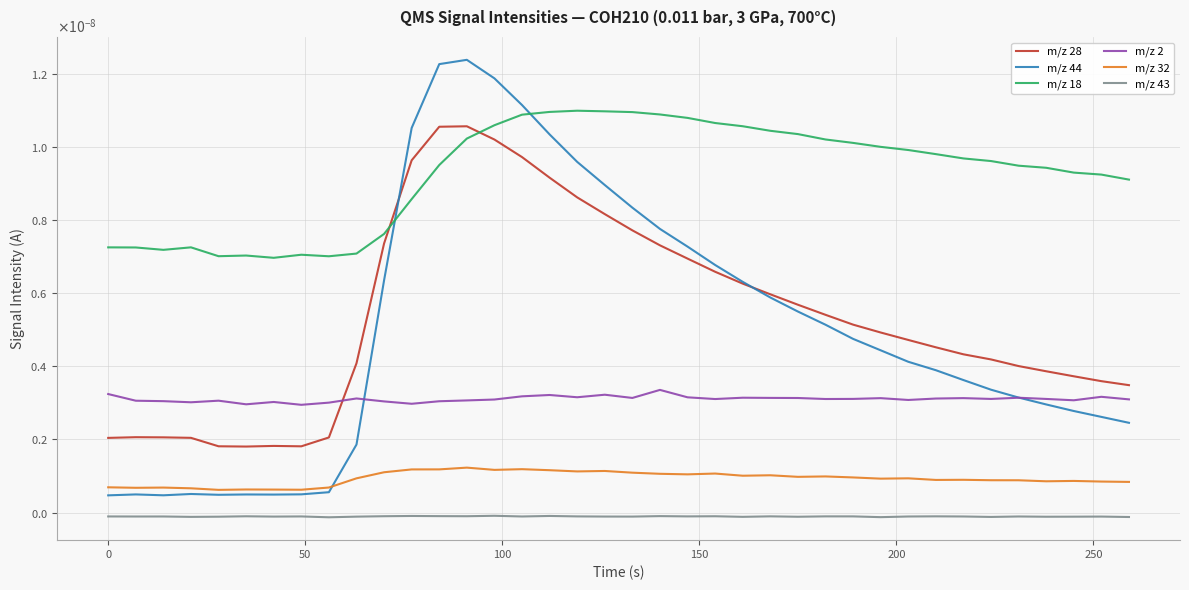

Does the chart have visible grid lines?

Yes